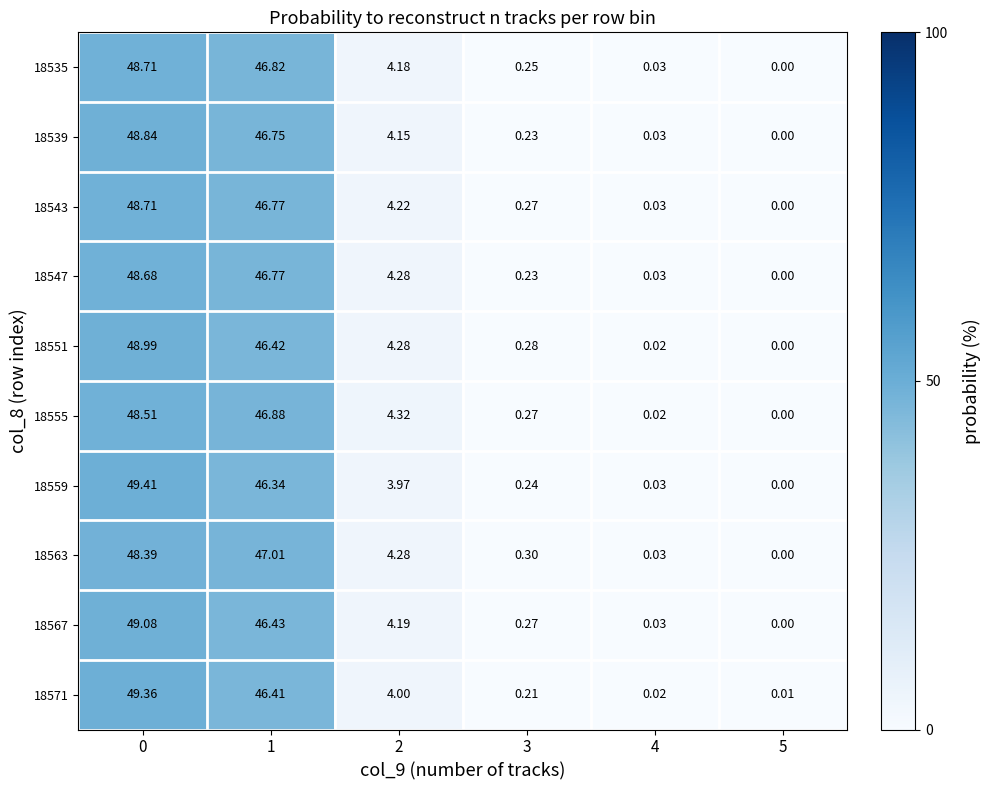

Is the value of 18543 at 3 greater than the value of 18547 at 2?

No